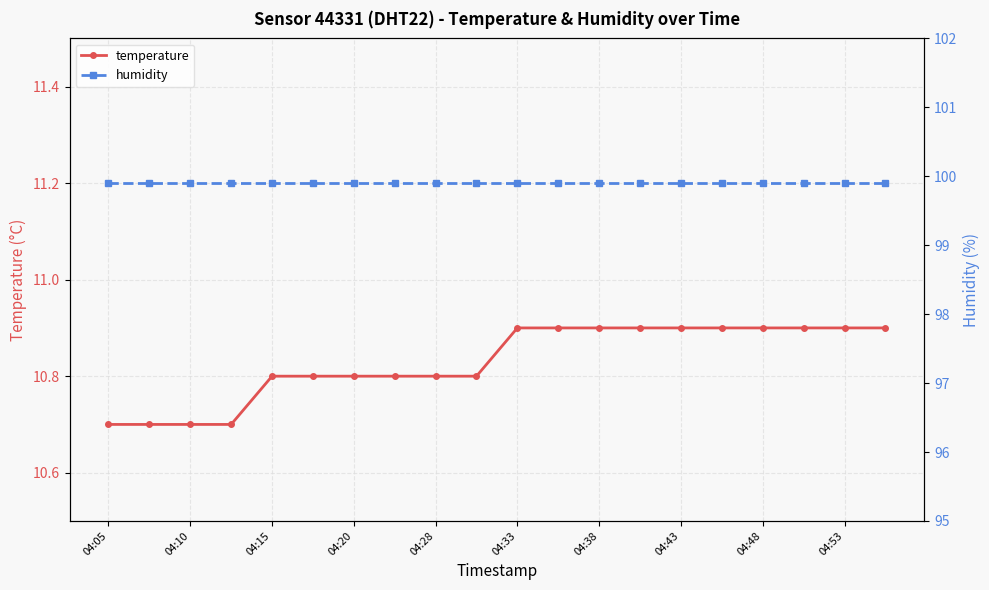

How many lines are shown in the chart?

2